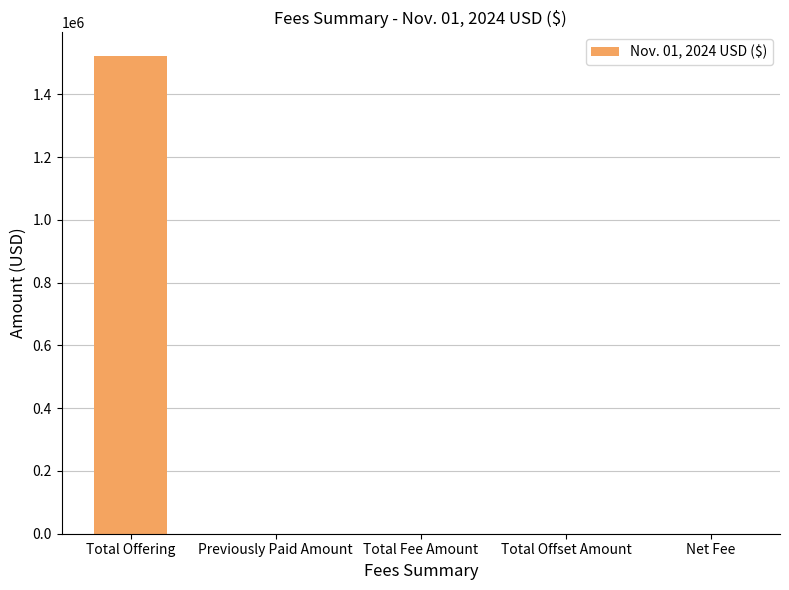

Which label corresponds to the largest value in the chart?

Total Offering